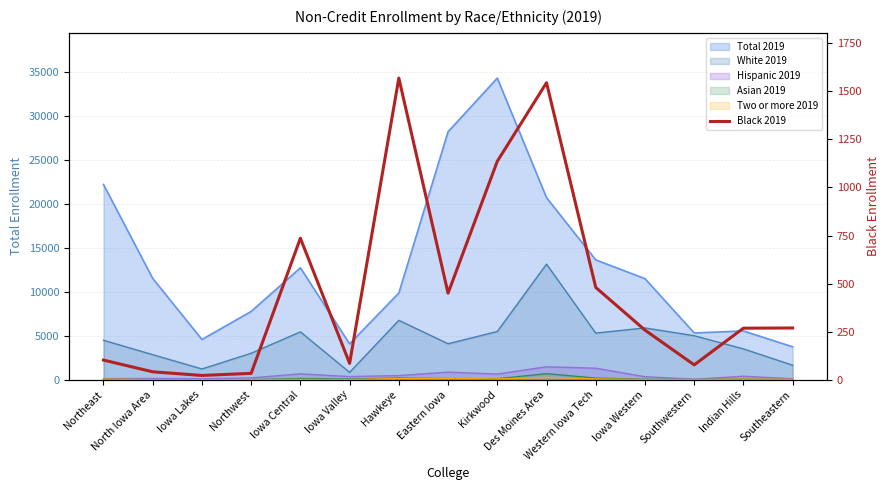

At which label does the data first exceed 268?

Iowa Central